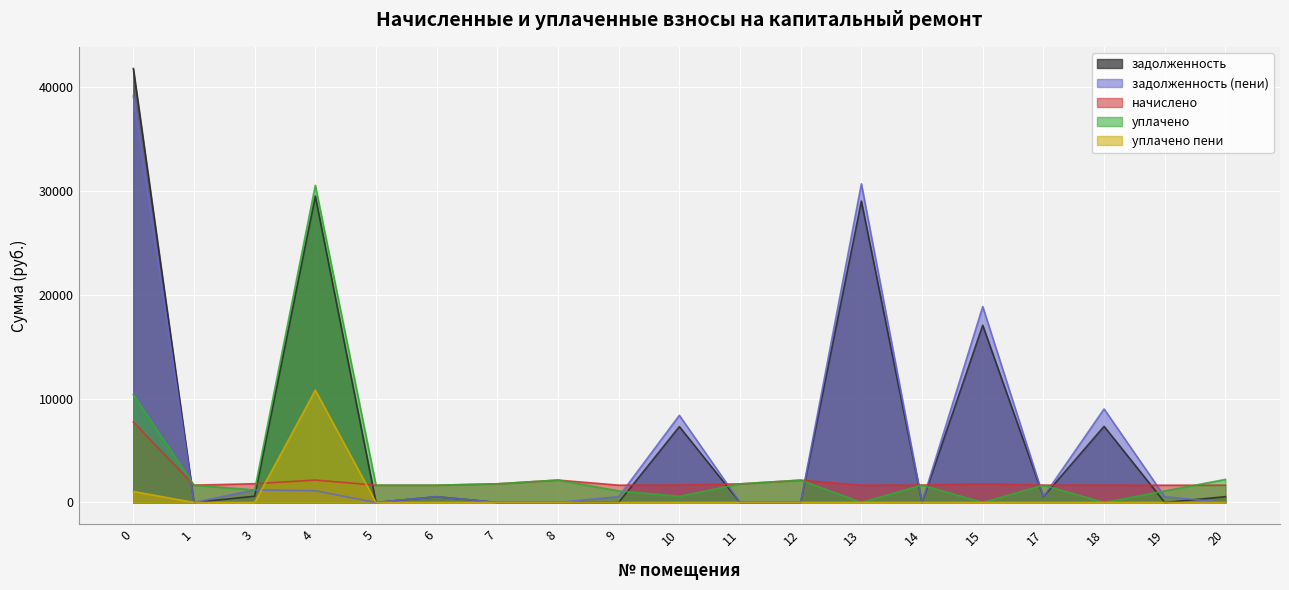

Between 5 and 12, which is larger?

5